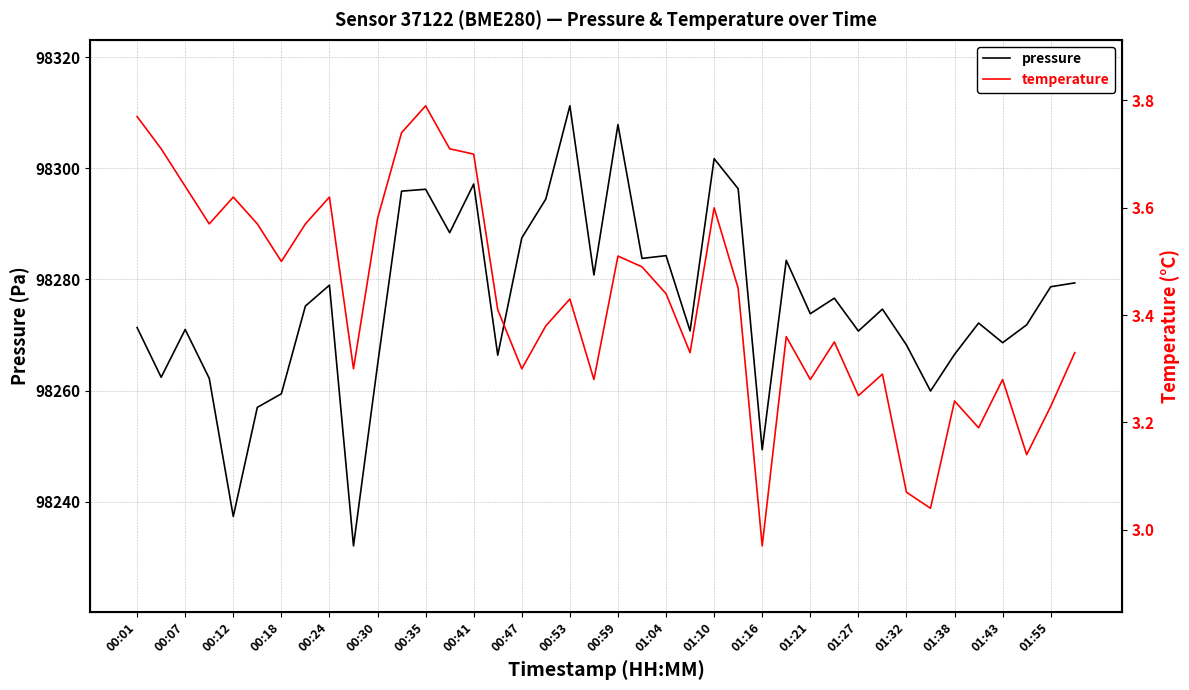

At how many categories does at least one series exceed 89532?

40